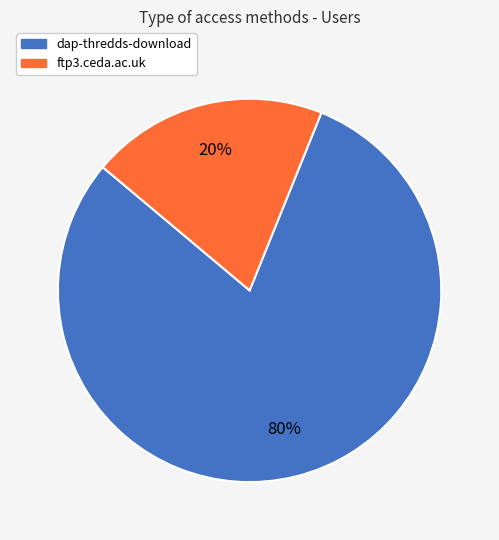

True or false: dap-thredds-download accounts for 70% of the total.

False